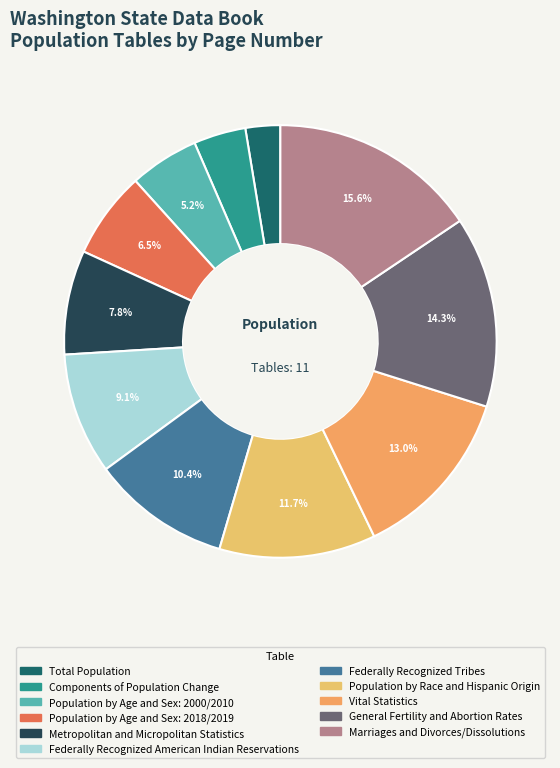

The Population by Age and Sex: 2000/2010 slice represents 5% of the pie. True or false?

True